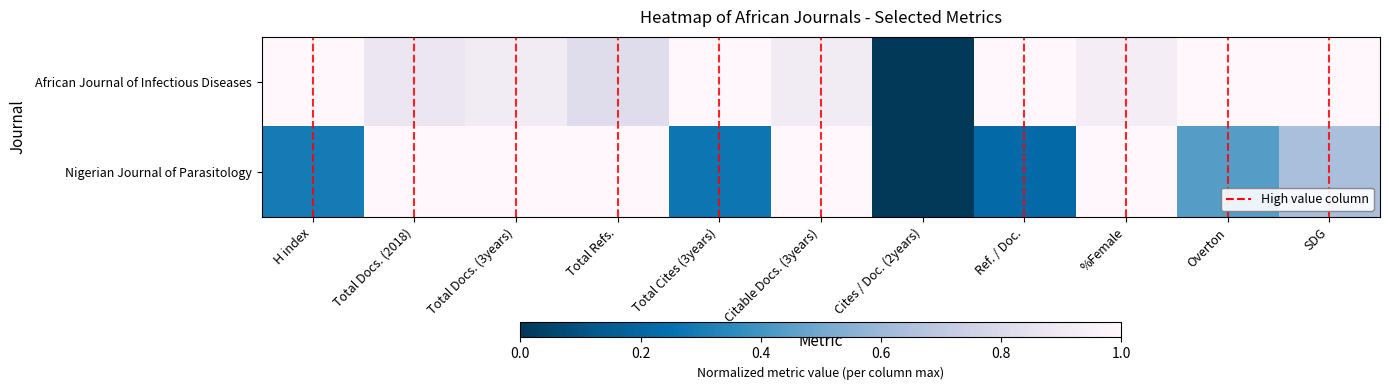

Reading left to right, what are all the values shown in this chart?

African Journal of Infectious Diseases: H index=1.0	Total Docs. (2018)=0.9	Total Docs. (3years)=0.9	Total Refs.=0.8	Total Cites (3years)=1.0	Citable Docs. (3years)=0.9	Cites / Doc. (2years)=0.0	Ref. / Doc.=1.0	%Female=0.9	Overton=1.0	SDG=1.0
Nigerian Journal of Parasitology: H index=0.3	Total Docs. (2018)=1.0	Total Docs. (3years)=1.0	Total Refs.=1.0	Total Cites (3years)=0.3	Citable Docs. (3years)=1.0	Cites / Doc. (2years)=0.0	Ref. / Doc.=0.2	%Female=1.0	Overton=0.4	SDG=0.6